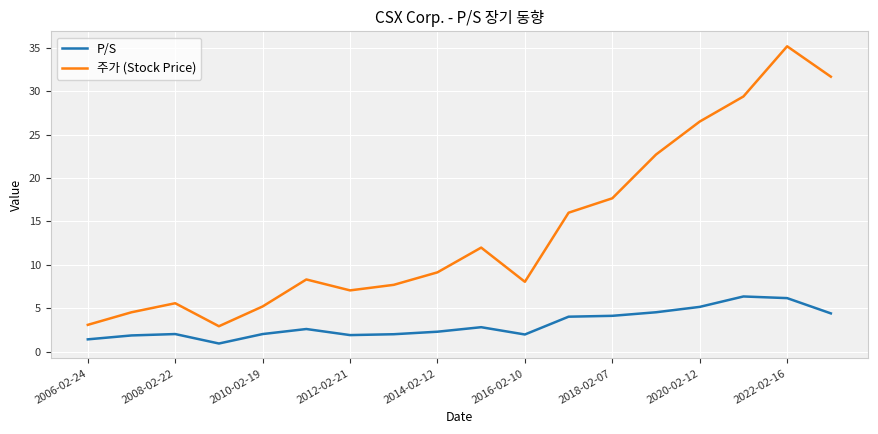

List the series in order of their overall mean, lowest first.

P/S, 주가 (Stock Price)